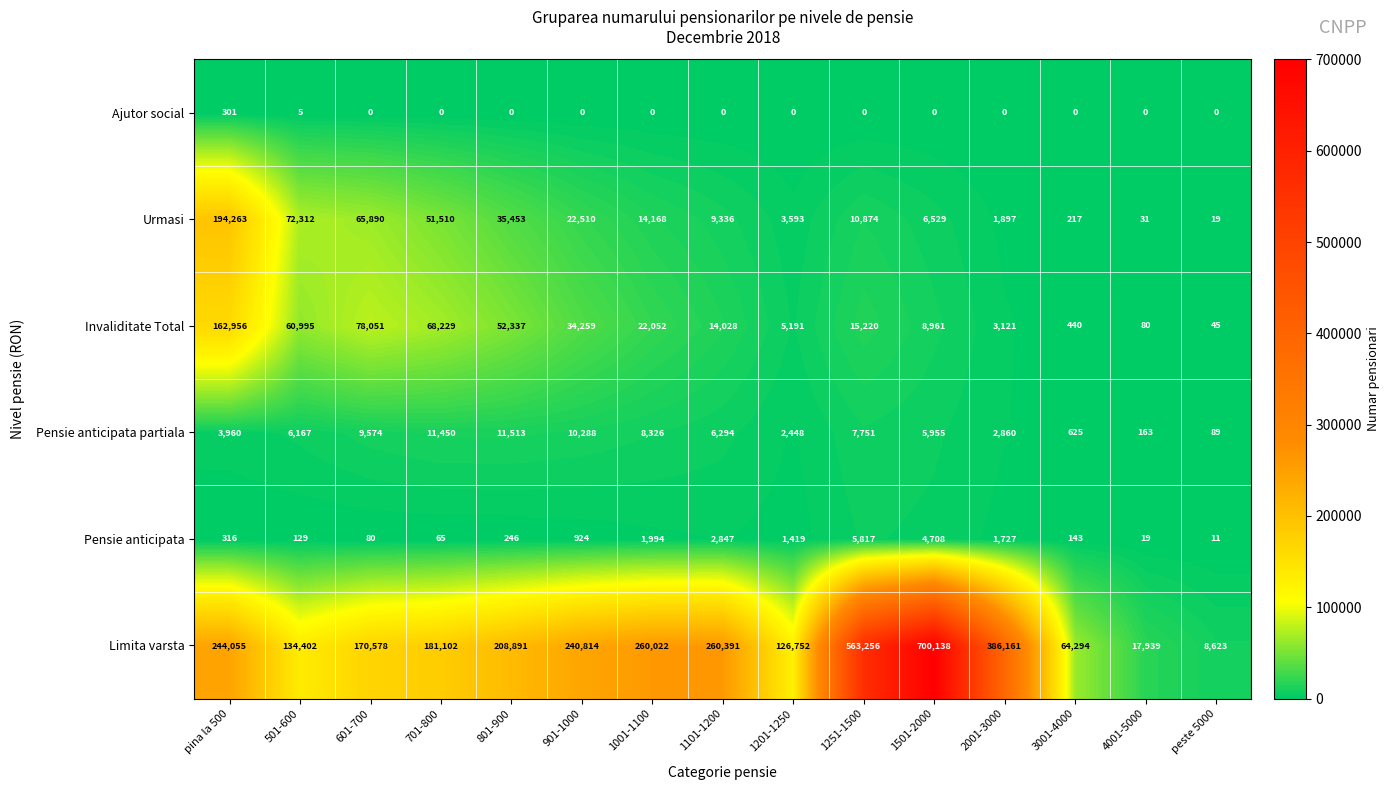

At which category is the sum across all series the highest?

1501-2000